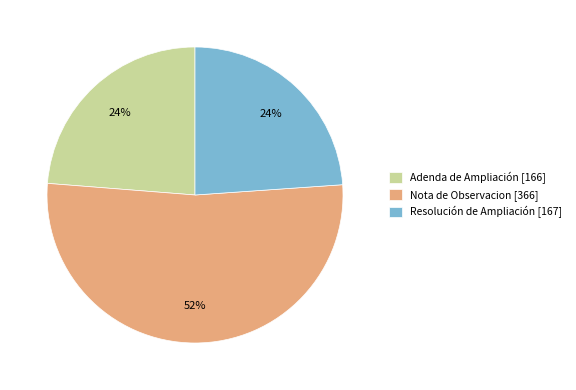

Is there any slice that represents more than half of the pie?

Yes